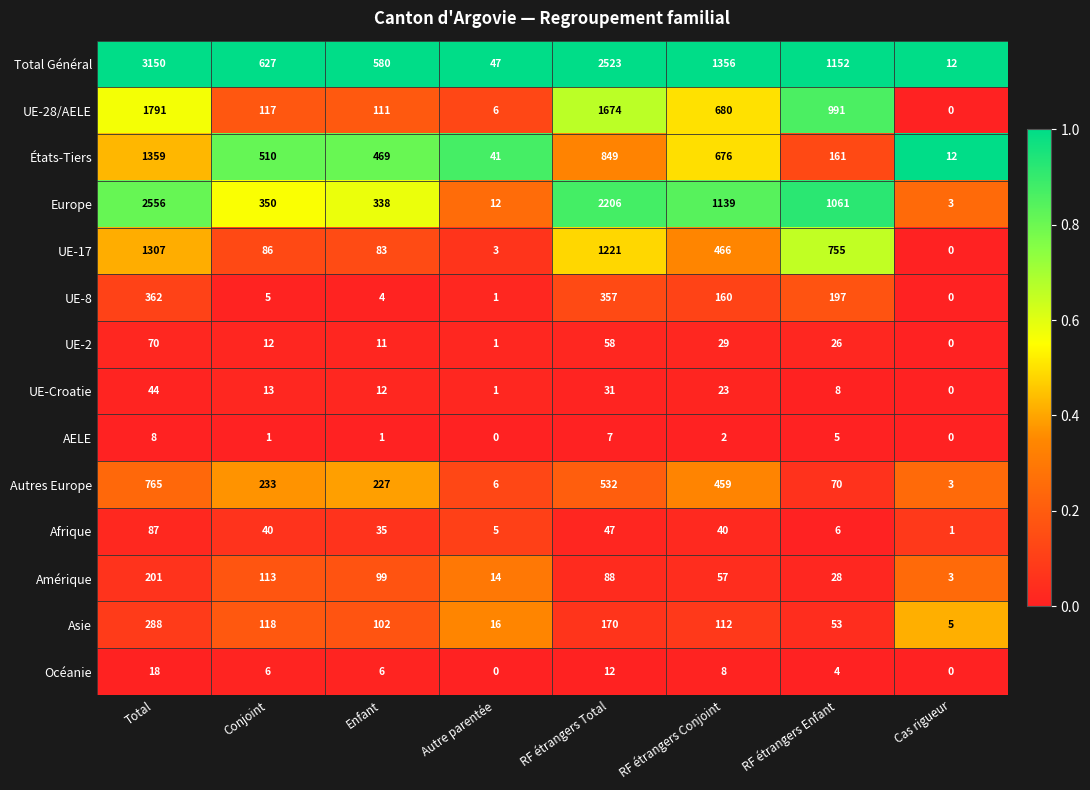

Rank the series by their maximum value, from lowest to highest.

AELE, Océanie, UE-Croatie, UE-2, Afrique, Amérique, Asie, UE-8, Autres Europe, UE-17, États-Tiers, UE-28/AELE, Europe, Total Général